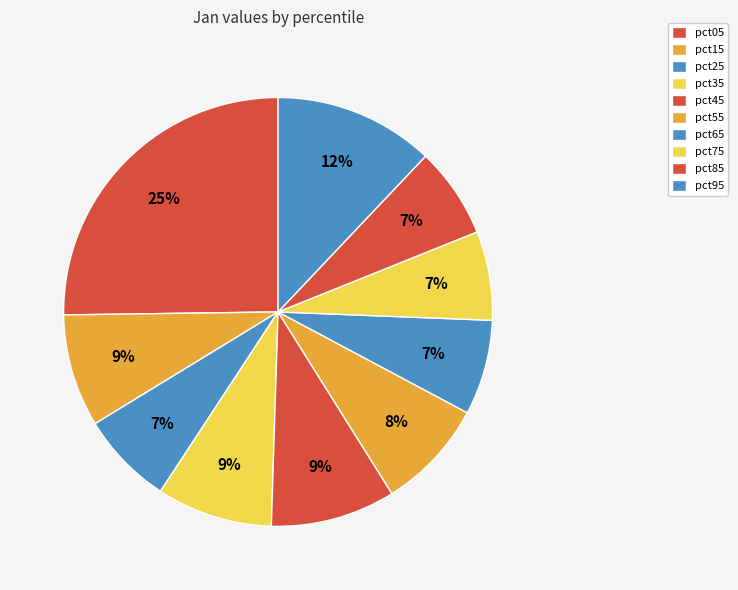

Count the number of slices in the pie.

10